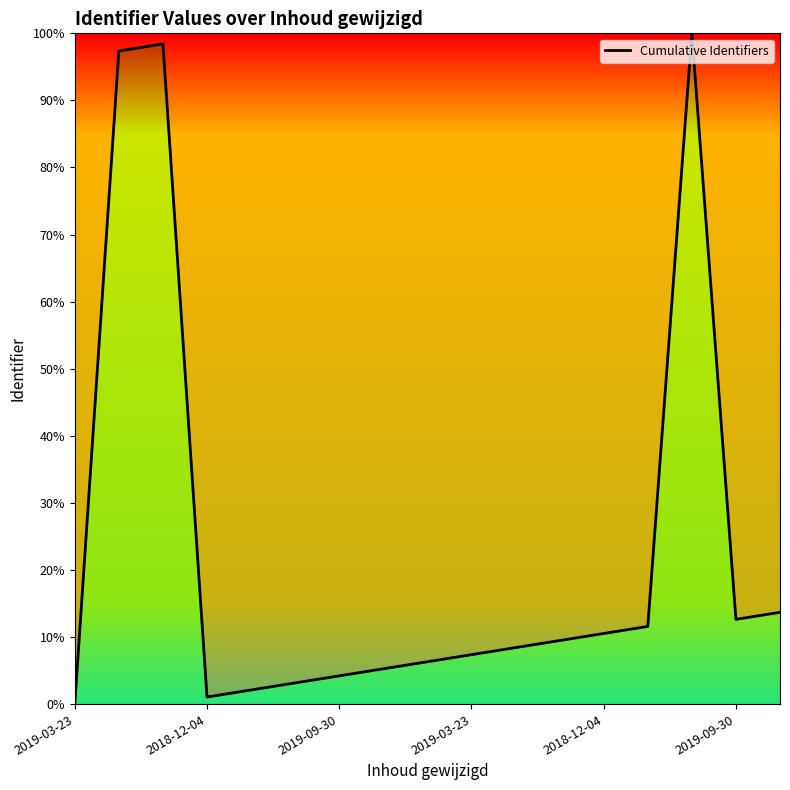

What is the greatest value displayed?

100.0